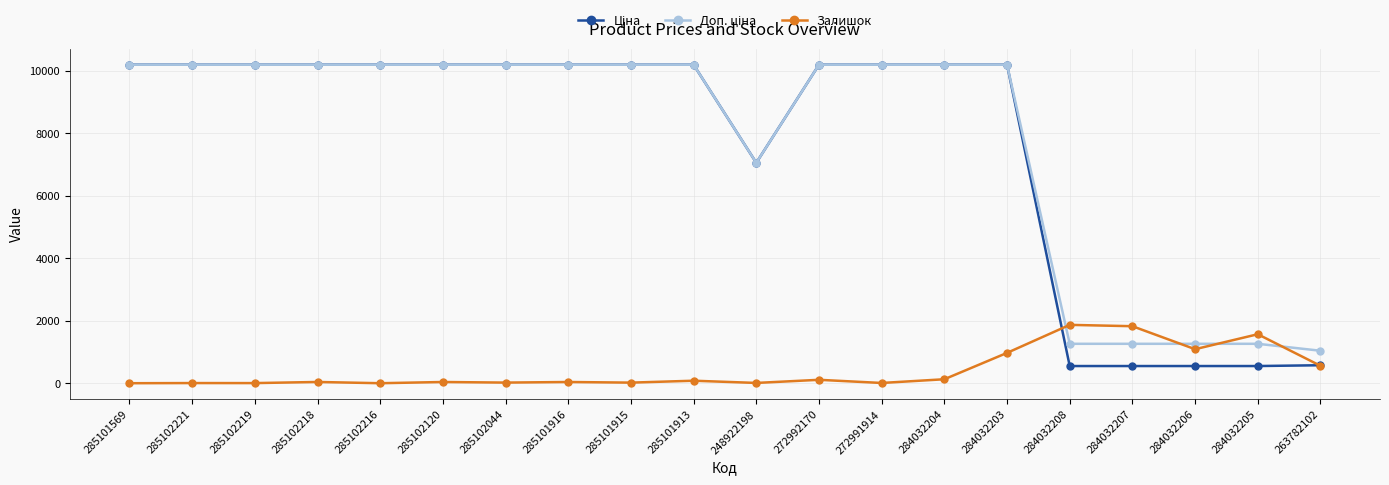

What is the greatest value displayed?

10196.7